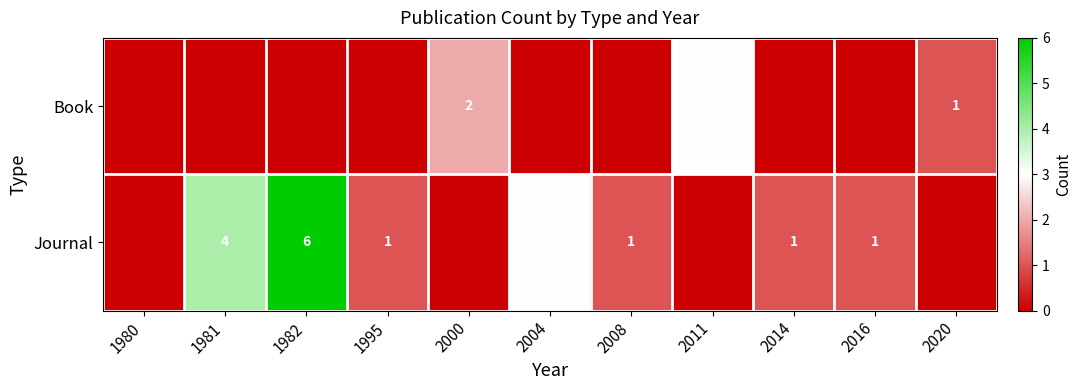

Between 1980 and 2004, which is larger?

1980